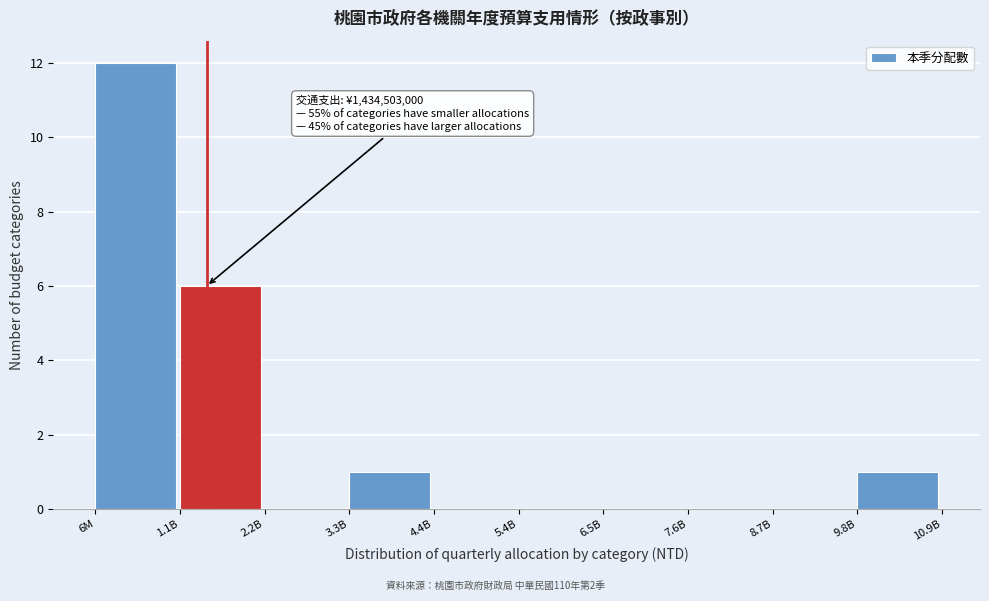

Reading right to left, extract all data points from this chart.

9.8B=1	8.7B=0	7.6B=0	6.5B=0	5.4B=0	4.4B=0	3.3B=1	2.2B=0	1.1B=6	6M=12